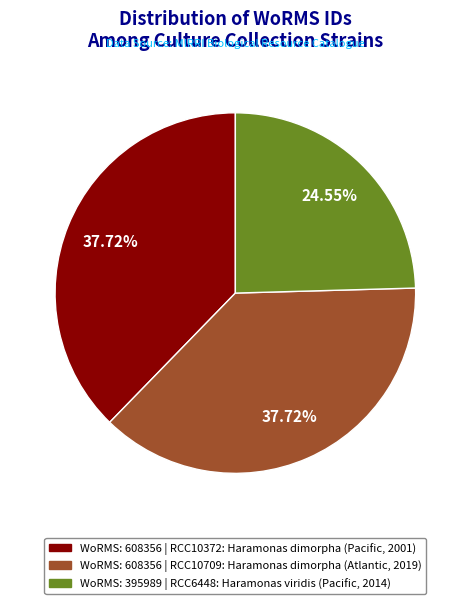

Does any single category account for the majority?

No